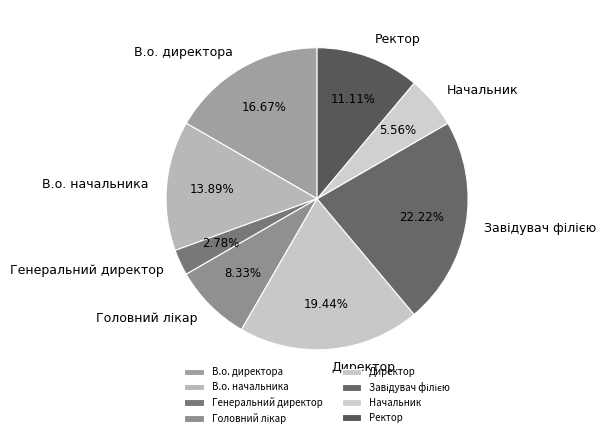

Which category has the smallest portion of the pie?

Генеральний директор